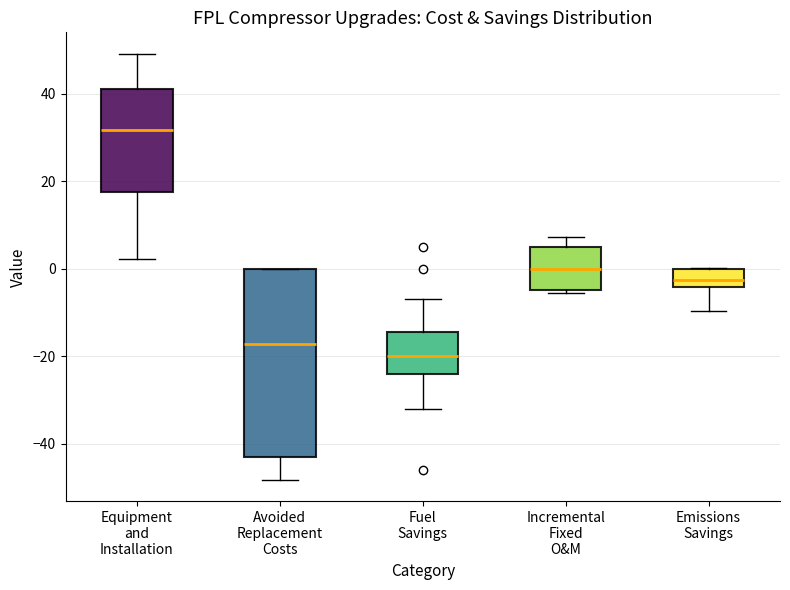

Reading left to right, transcribe this box plot: for each box, give where its median line is, the range the box spans, and where its two whiskers end, as read against the y-axis. The values are not printed on the chart, so give them approximately, as read against the axis.

Equipment and Installation: median 32, box 18 to 42, whiskers 2 to 50
Avoided Replacement Costs: median -18, box -42 to 0, whiskers -48 to 0
Fuel Savings: median -20, box -24 to -14, whiskers -32 to -6
Incremental Fixed O&M: median 0, box -4 to 6, whiskers -6 to 8
Emissions Savings: median -2, box -4 to 0, whiskers -10 to 0